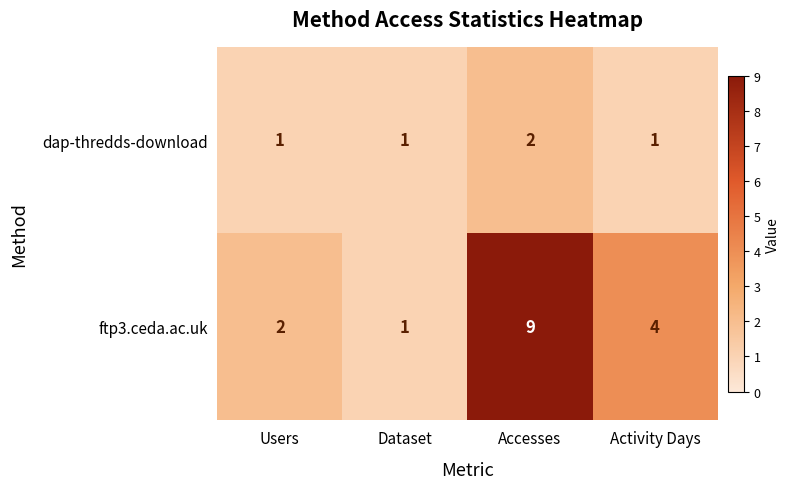

Count the ftp3.ceda.ac.uk values in the range 2 to 9.

3